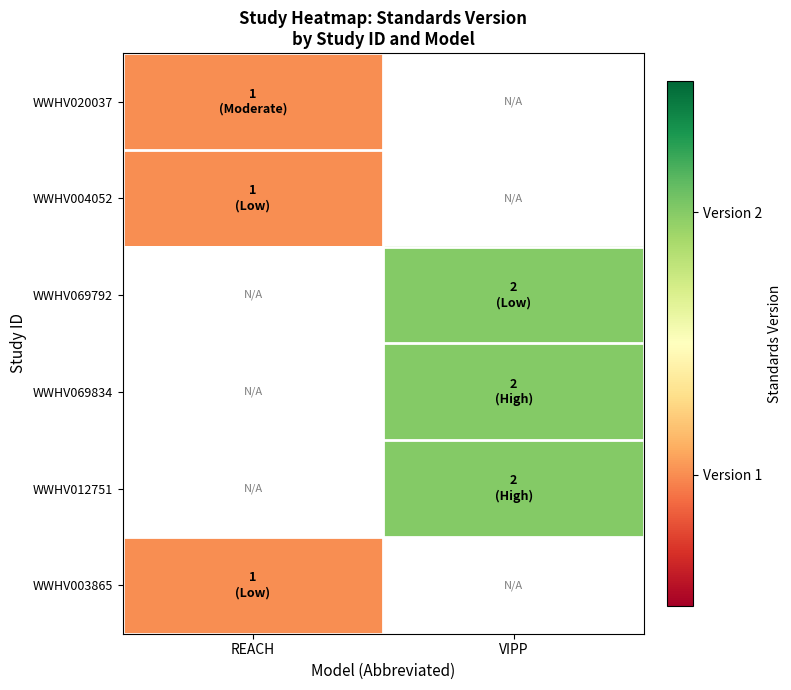

At how many categories does at least one series exceed 1?

1